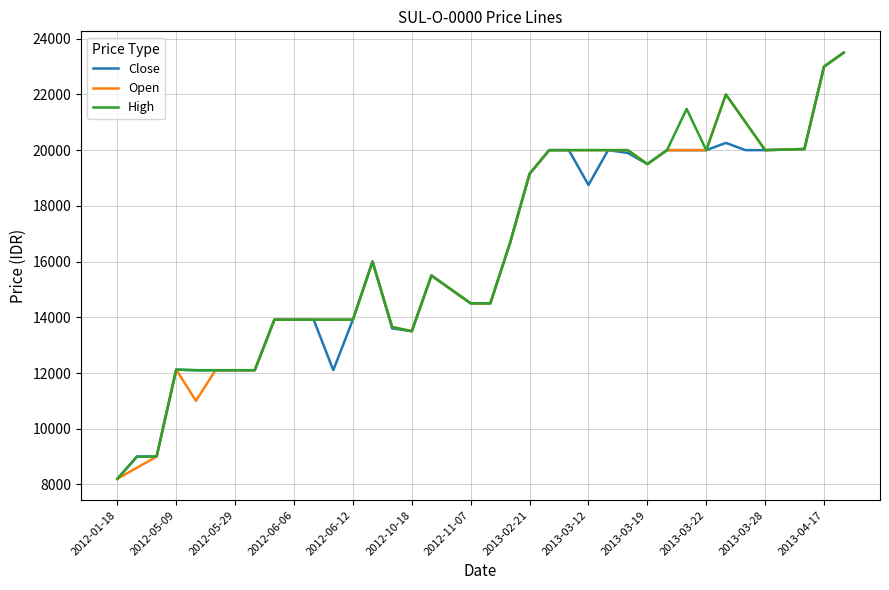

What is the maximum value shown in the chart?

23500